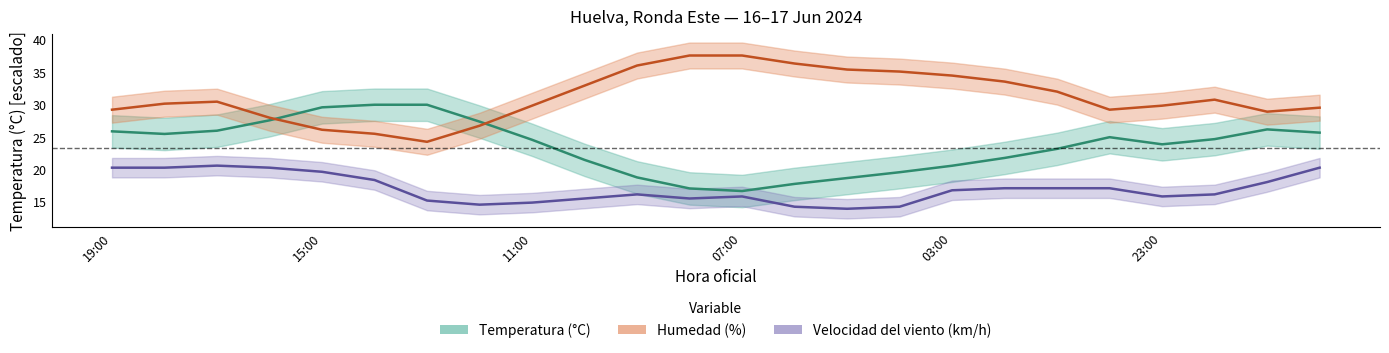

At how many categories does at least one series exceed 29?

21